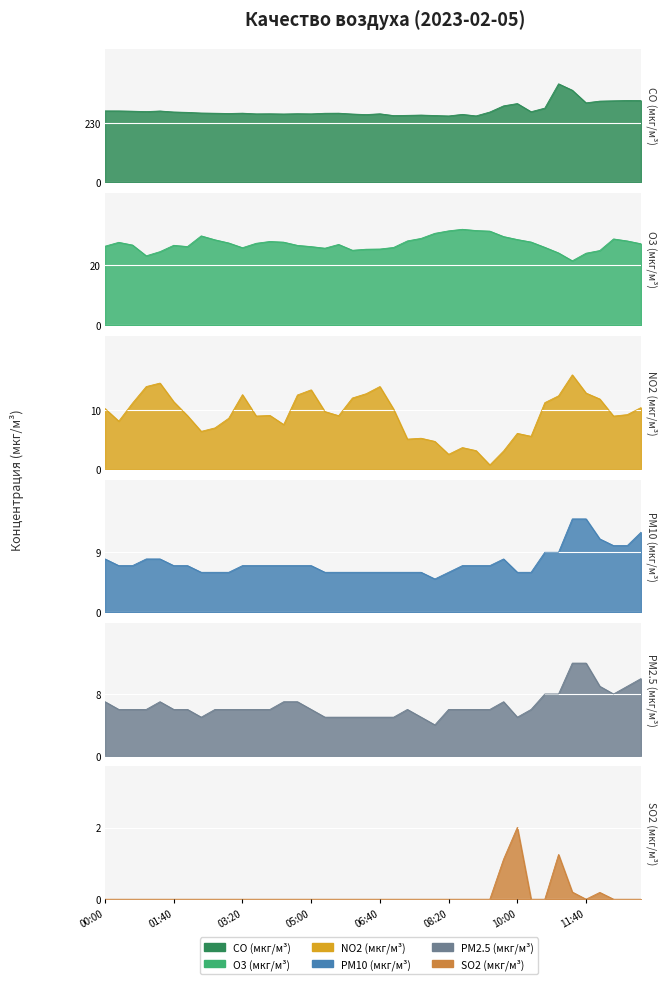

Reading left to right, extract all data points from this chart.

CO (мкг/м³): 276.5	276.4	275.3	273.7	276.1	272.2	270.7	268.2	267.4	266.4	267.6	264.9	265.3	264.4	265.5	264.9	267.3	267.6	264.3	262.1	265.2	258.2	259.2	260.2	258.5	256.8	262.9	257.0	272.0	296.0	305.0	273.2	287.3	381.7	356.8	307.8	314.4	315.7	316.8	316.4
O3 (мкг/м³): 26.4	27.7	26.8	23.2	24.6	26.7	26.3	29.8	28.5	27.5	25.9	27.4	28.0	27.7	26.7	26.3	25.7	27.0	25.0	25.4	25.4	26.0	28.1	29.0	30.7	31.5	32.0	31.6	31.4	29.6	28.6	27.8	26.0	24.1	21.5	24.1	24.9	28.8	28.1	27.2
NO2 (мкг/м³): 10.3	8.1	11.2	14.0	14.6	11.4	9.1	6.4	7.0	8.6	12.6	9.0	9.1	7.5	12.6	13.5	9.8	9.1	12.1	12.8	14.0	10.2	5.1	5.2	4.7	2.5	3.6	3.1	0.7	3.0	6.0	5.5	11.3	12.4	16.0	12.9	11.9	9.0	9.2	10.4
PM10 (мкг/м³): 8.0	7.0	7.0	8.0	8.0	7.0	7.0	6.0	6.0	6.0	7.0	7.0	7.0	7.0	7.0	7.0	6.0	6.0	6.0	6.0	6.0	6.0	6.0	6.0	5.0	6.0	7.0	7.0	7.0	8.0	6.0	6.0	9.0	9.0	14.0	14.0	11.0	10.0	10.0	12.0
PM2.5 (мкг/м³): 7.0	6.0	6.0	6.0	7.0	6.0	6.0	5.0	6.0	6.0	6.0	6.0	6.0	7.0	7.0	6.0	5.0	5.0	5.0	5.0	5.0	5.0	6.0	5.0	4.0	6.0	6.0	6.0	6.0	7.0	5.0	6.0	8.0	8.0	12.0	12.0	9.0	8.0	9.0	10.0
SO2 (мкг/м³): 0.0	0.0	0.0	0.0	0.0	0.0	0.0	0.0	0.0	0.0	0.0	0.0	0.0	0.0	0.0	0.0	0.0	0.0	0.0	0.0	0.0	0.0	0.0	0.0	0.0	0.0	0.0	0.0	0.0	1.1	2.0	0.0	0.0	1.2	0.2	0.0	0.2	0.0	0.0	0.0